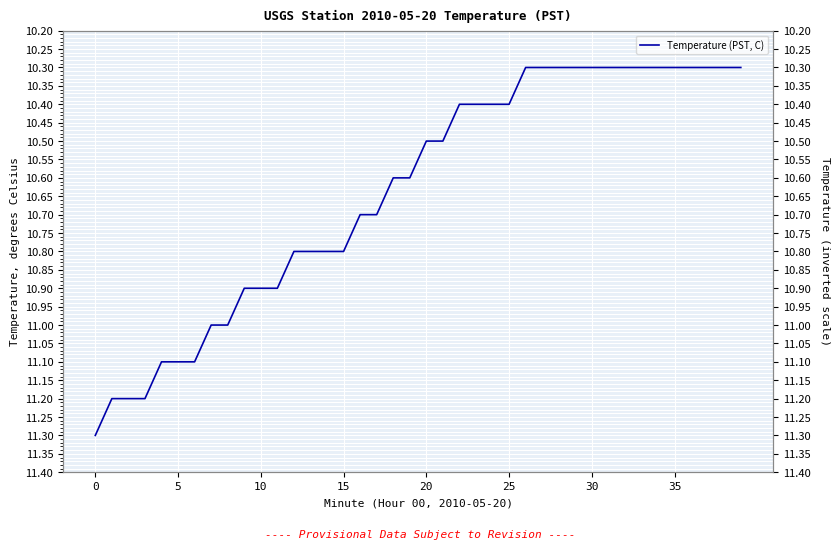

At which category does the chart reach its minimum across all series?

26